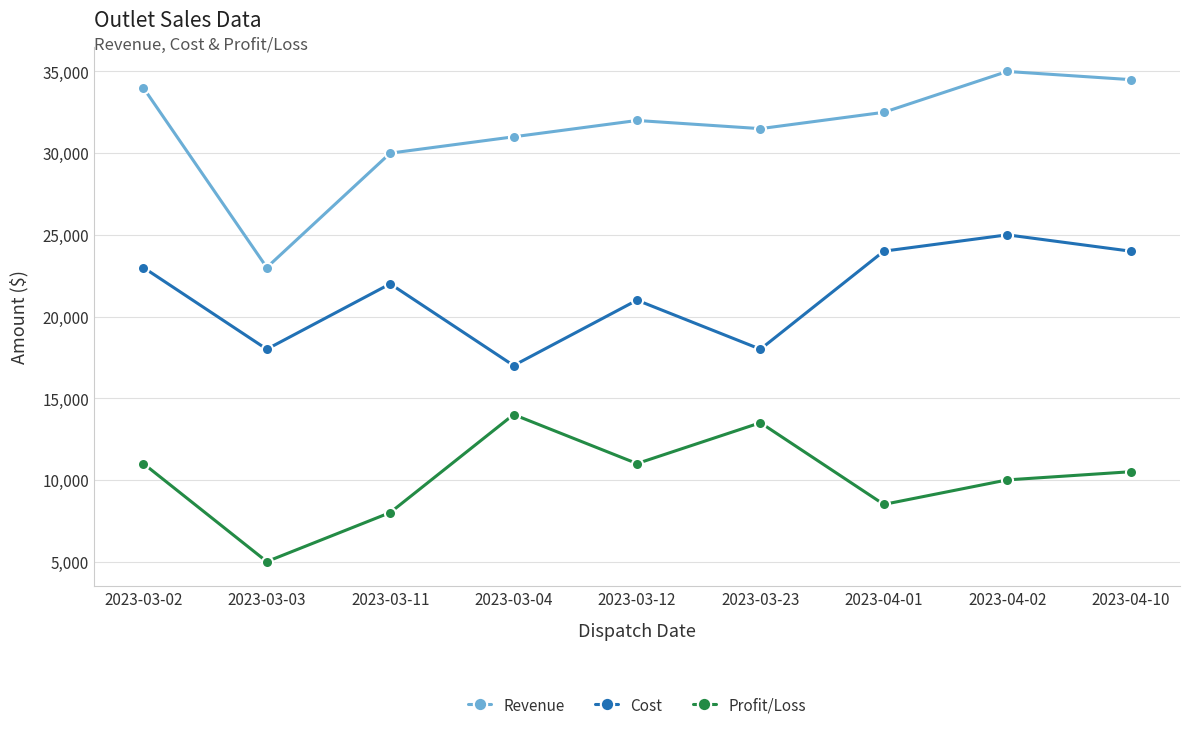

What is the difference between the maximum and second lowest values in the Profit/Loss series?

6000